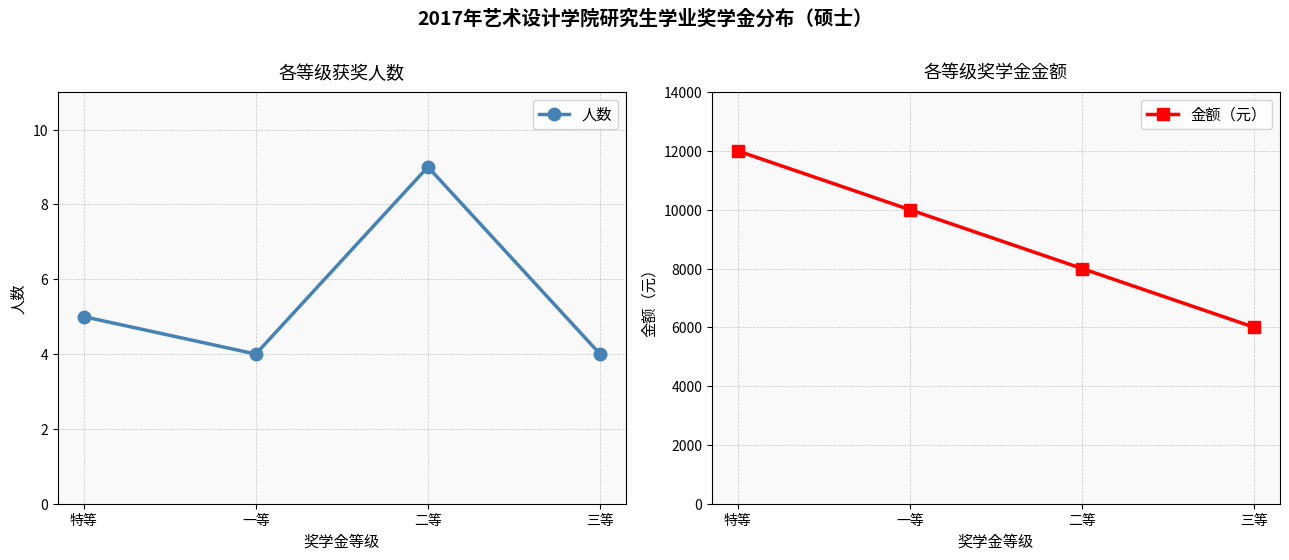

What is the sum of the 人数 values at 特等 and 一等?

9